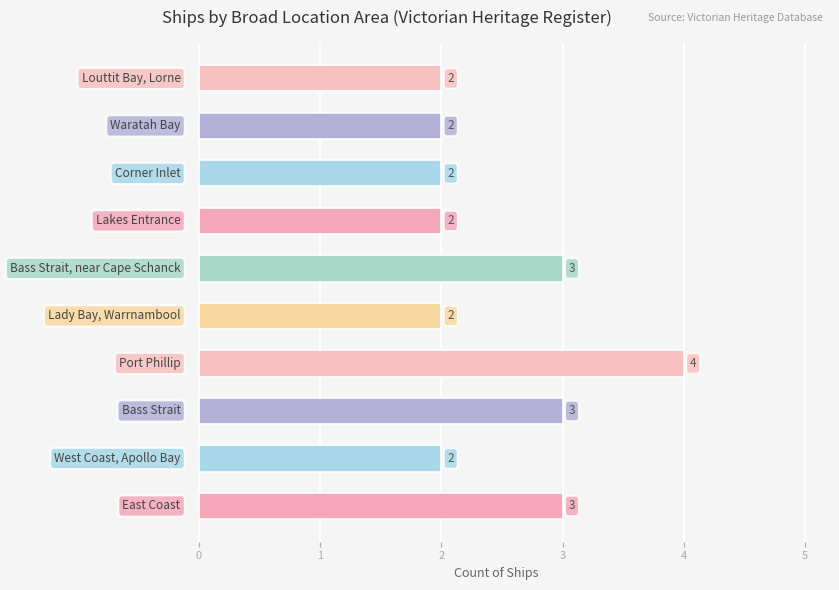

Count the values in the range 2 to 3.

9